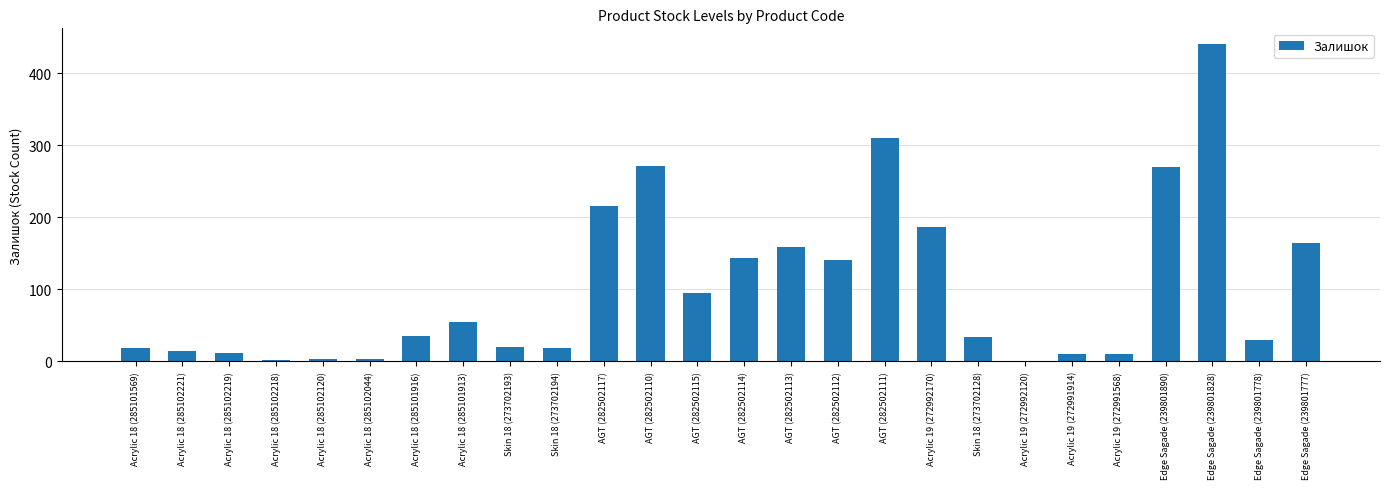

Which has a higher value, Acrylic 18 (285102219) or Skin 18 (273702128)?

Skin 18 (273702128)